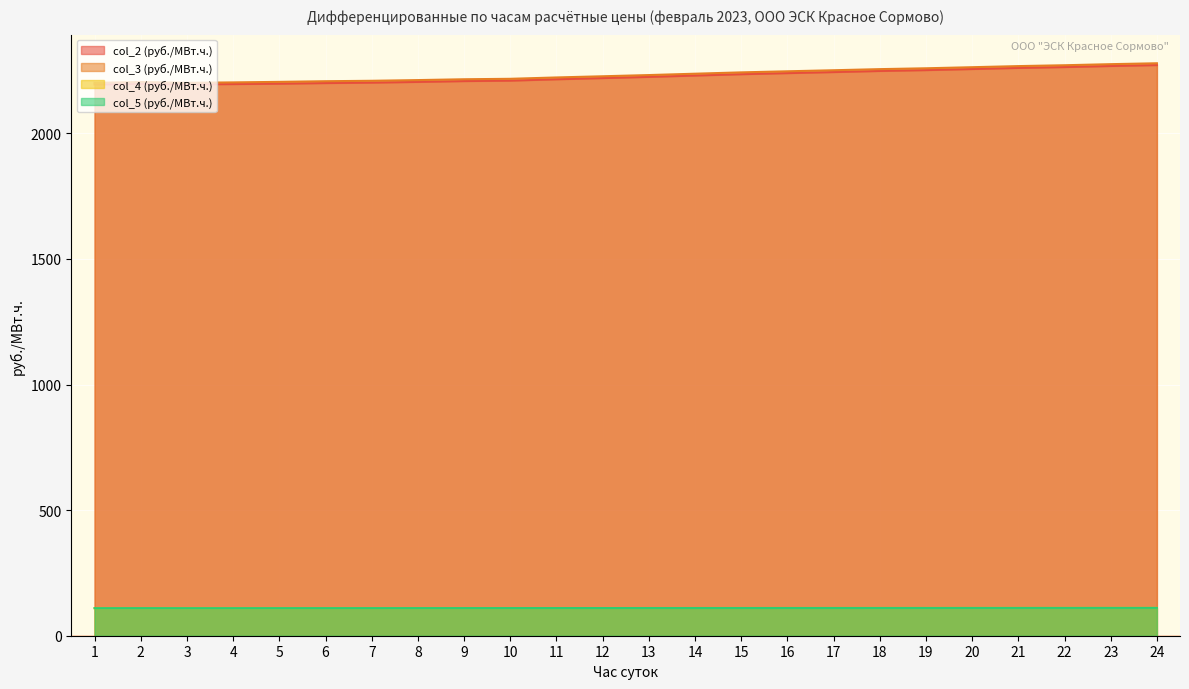

Where is the first local maximum for col_5 (руб./МВт.ч.)?

2